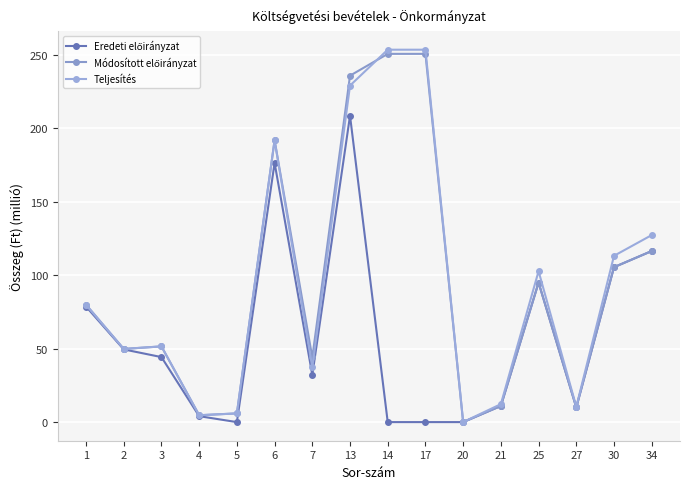

Which series has the largest total across all categories?

Teljesítés